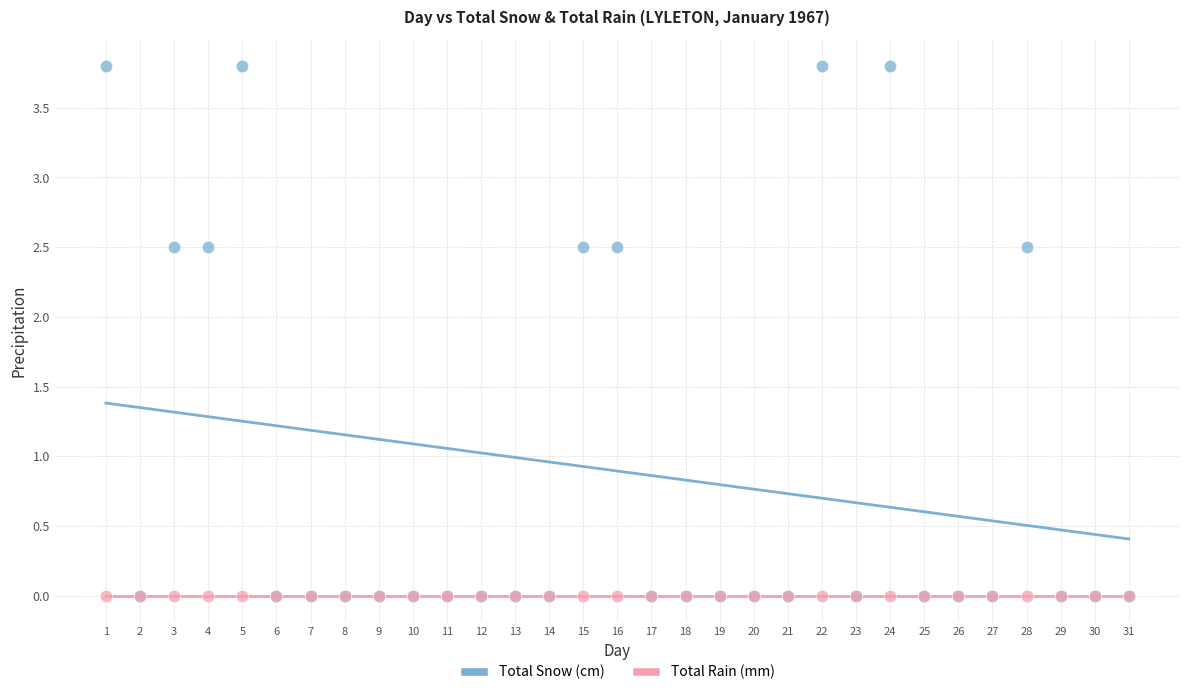

What are all the series names shown in the legend?

Total Snow (cm), Total Rain (mm)